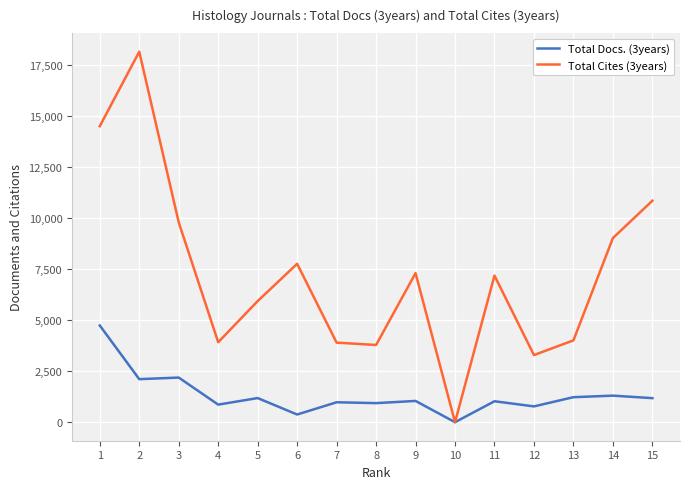

Is the value of Total Docs. (3years) at 14 greater than the value of Total Cites (3years) at 4?

No